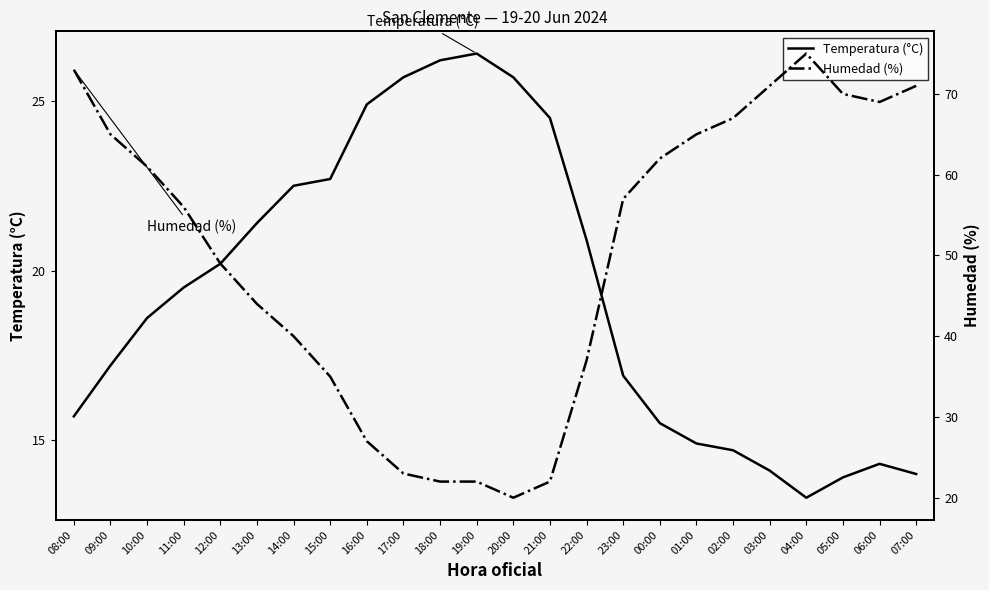

Is the value of Temperatura (°C) at 02:00 greater than the value of Humedad (%) at 17:00?

No